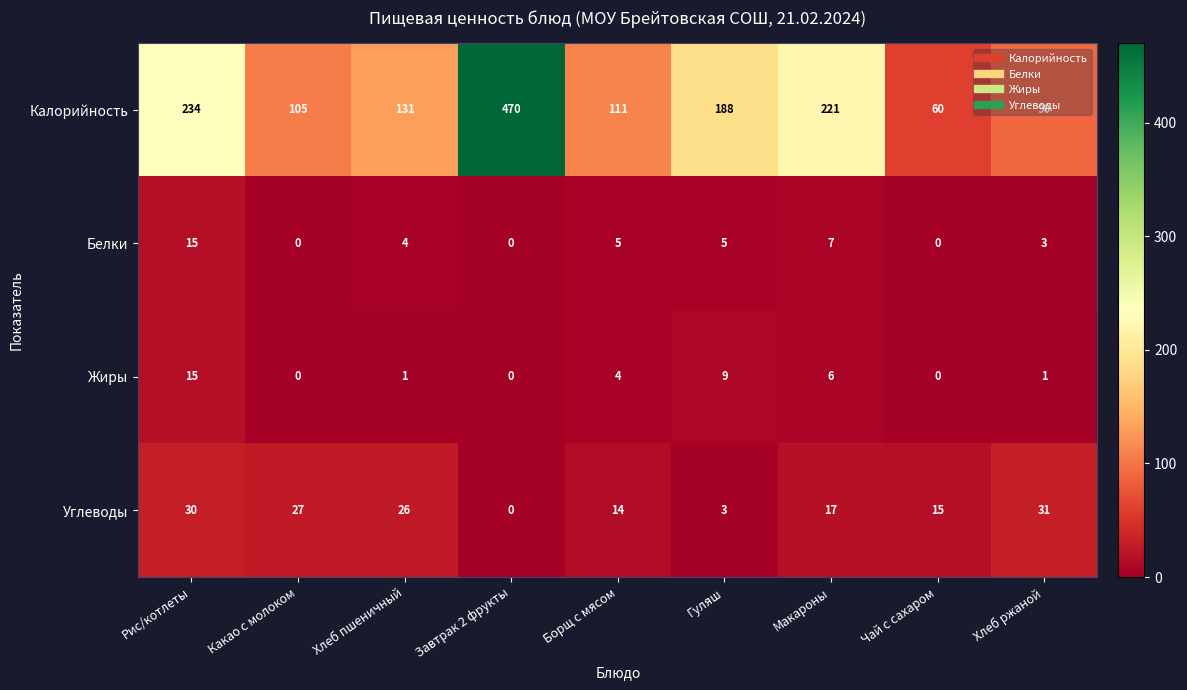

True or false: Жиры has a value of 1 at Борщ с мясом.

False